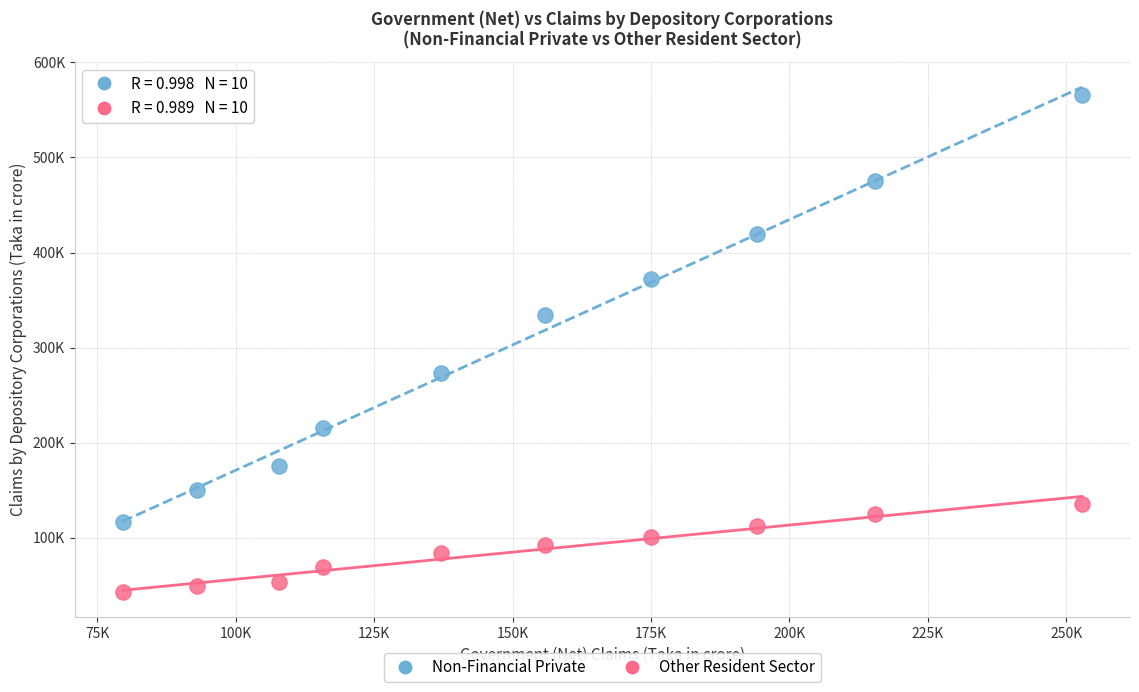

Which series contains the lowest Y value?

Other Resident Sector